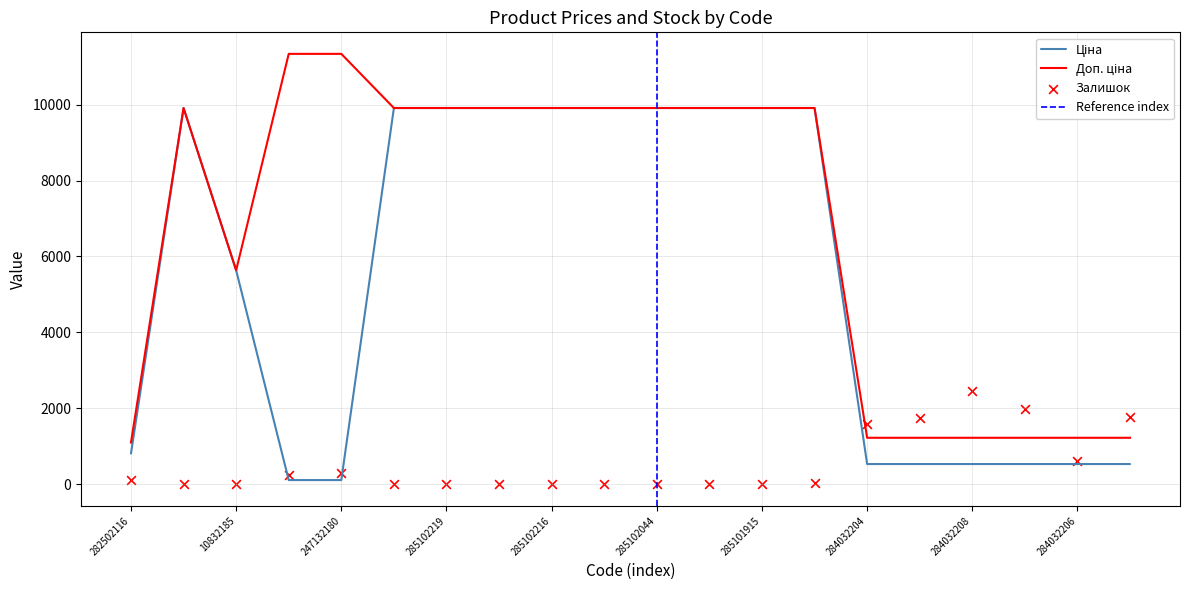

What is the total value across all series at 284032208?

4215.6